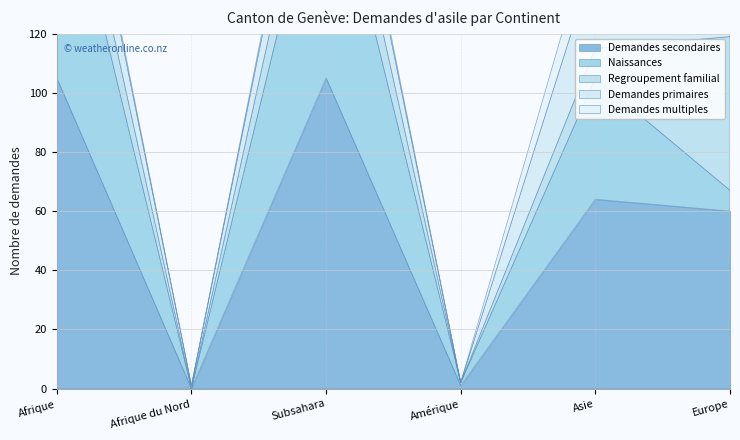

At how many categories does at least one series exceed 94?

2